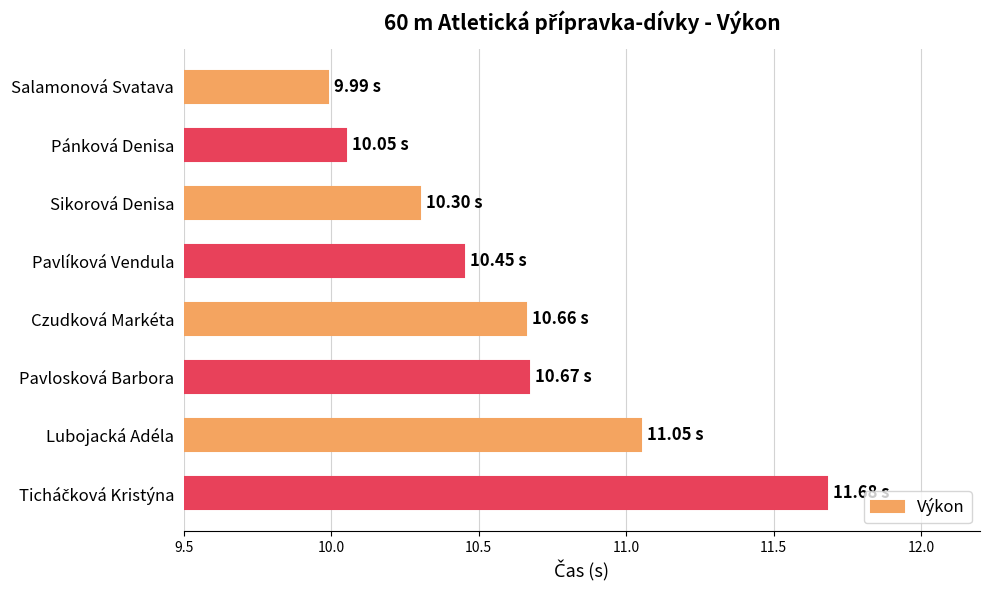

What is the greatest value displayed?

11.7